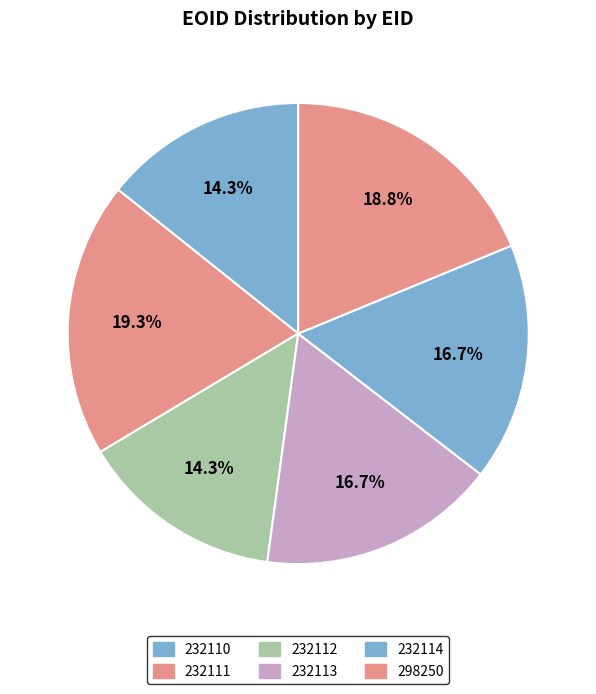

What is the total percentage of 298250 and 232114?

35.5%